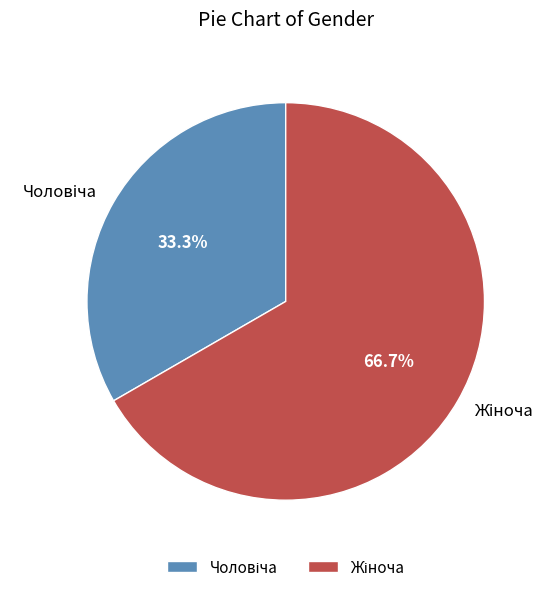

Is there any slice that represents more than half of the pie?

Yes